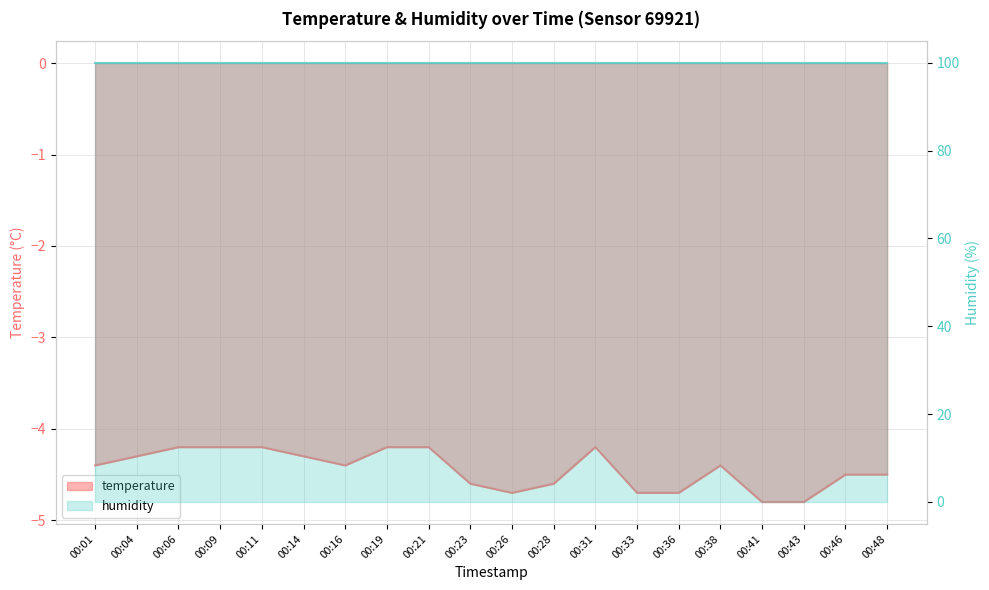

What is the difference between the maximum and second lowest values?

0.6